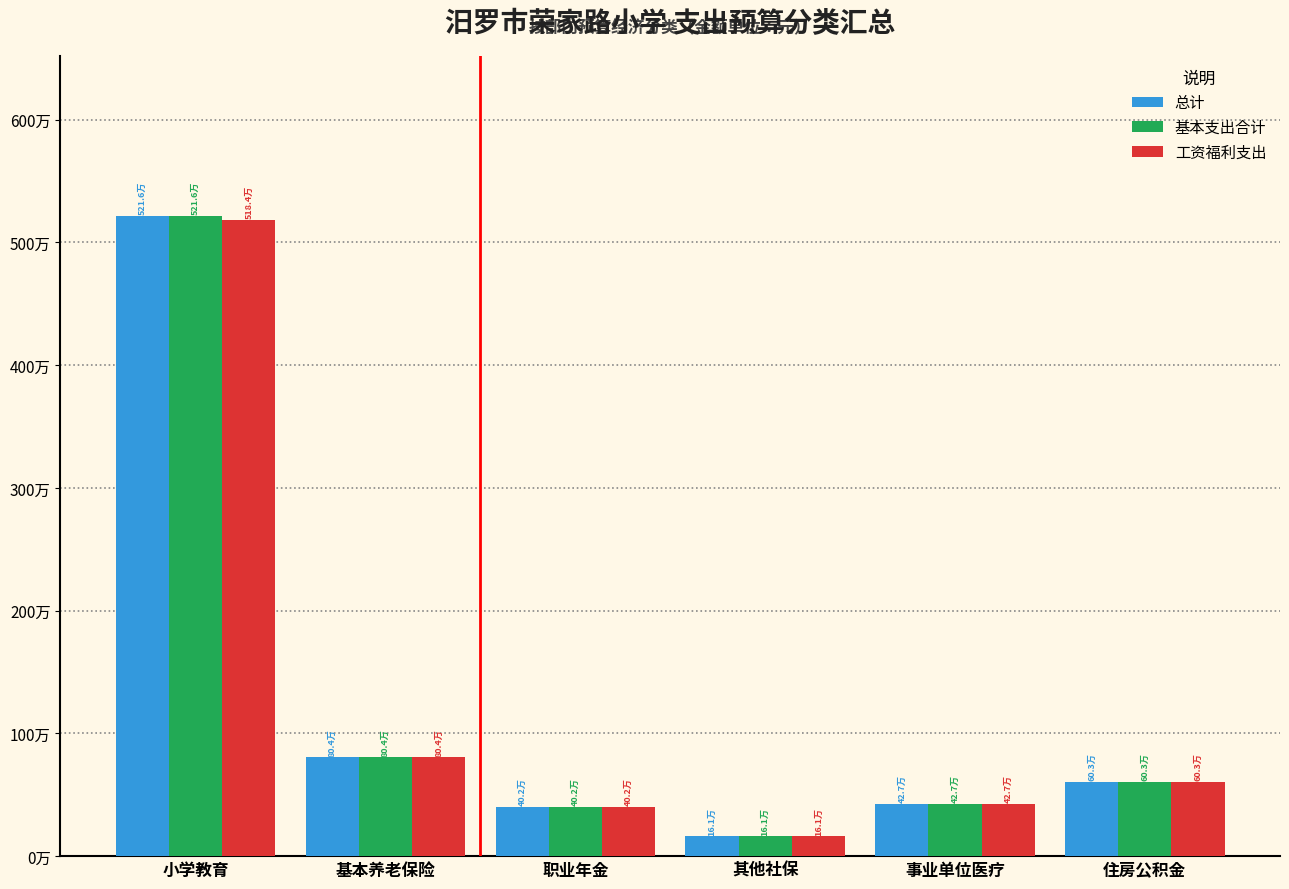

What are all the series names shown in the legend?

总计, 基本支出合计, 工资福利支出